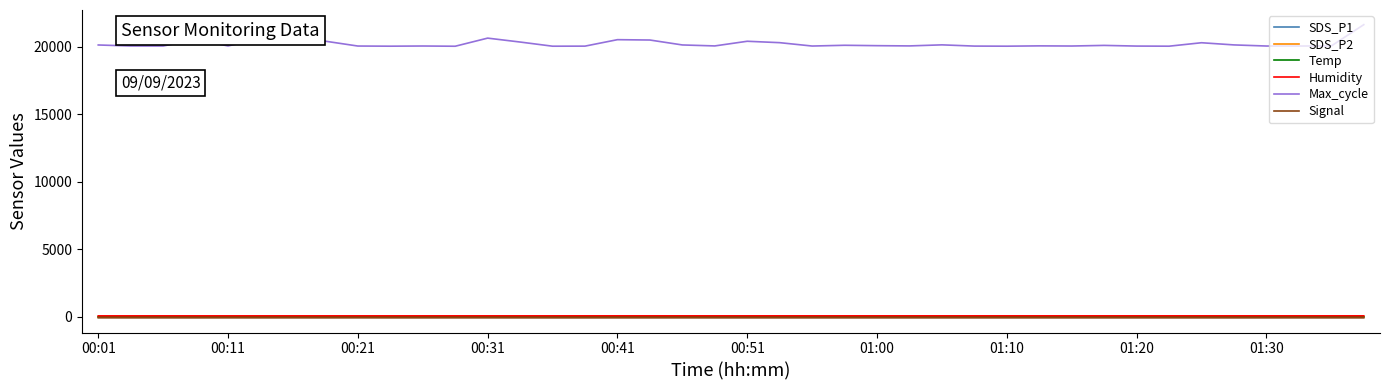

What is the difference between the second highest and second lowest values in the Signal series?

3.0